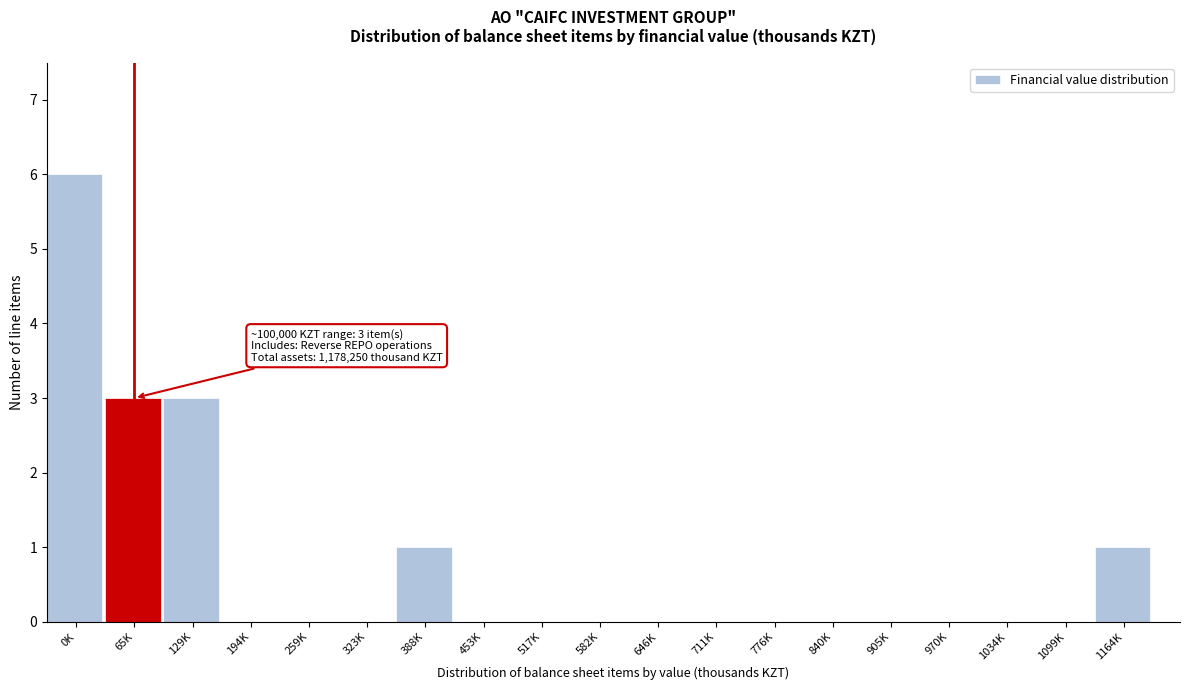

Reading left to right, what are all the values shown in this chart?

0K=6	65K=3	129K=3	194K=0	259K=0	323K=0	388K=1	453K=0	517K=0	582K=0	646K=0	711K=0	776K=0	840K=0	905K=0	970K=0	1034K=0	1099K=0	1164K=1